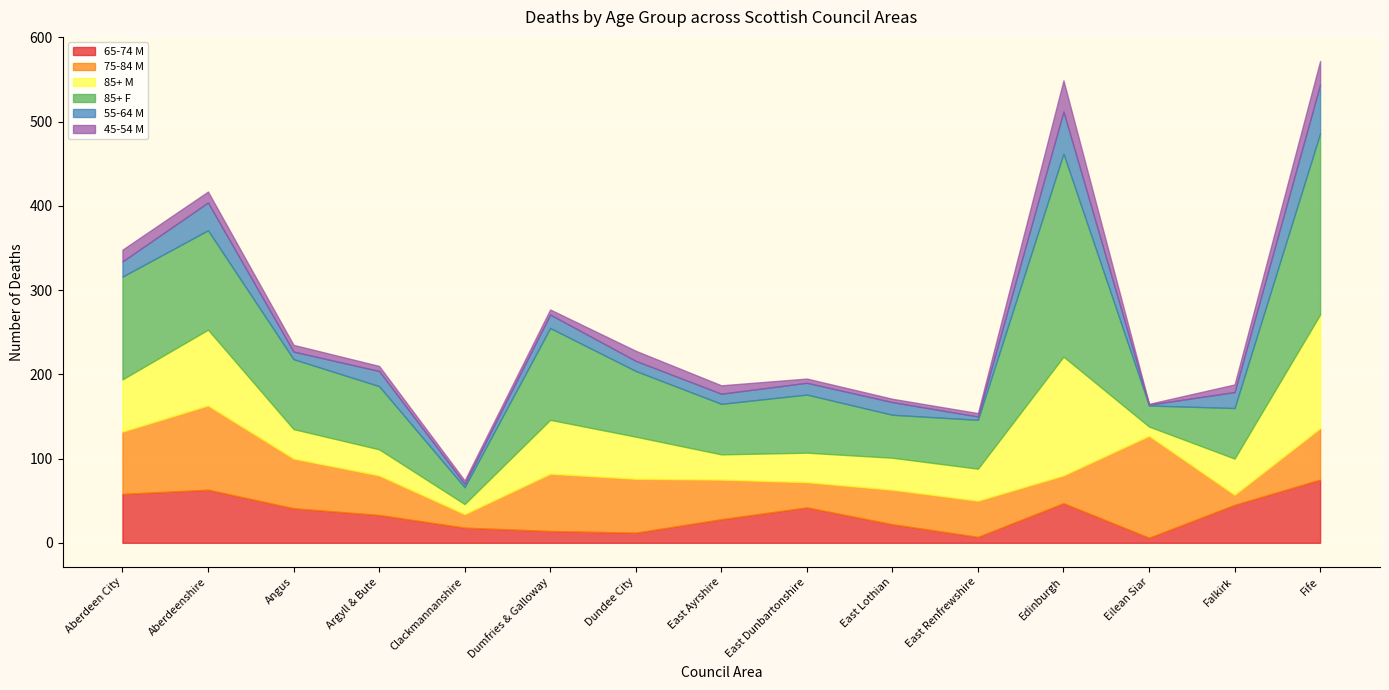

The 85+ F series shows 6 at Shetland Islands. True or false?

False